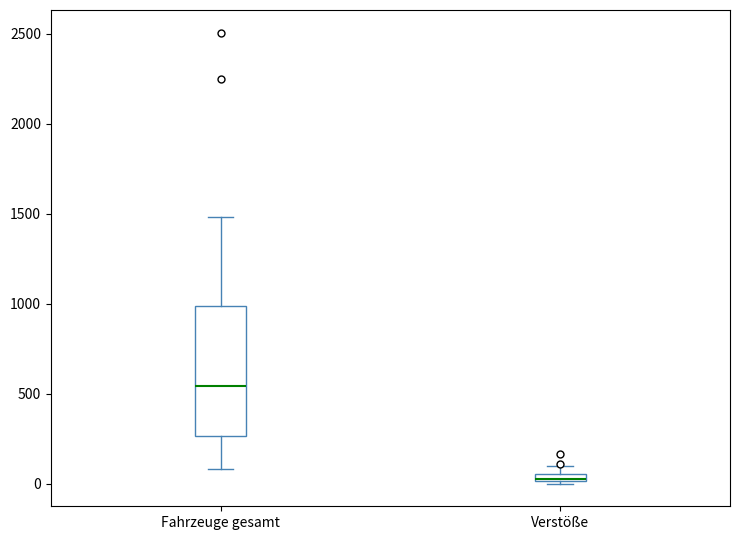

Where is the upper edge of the box for Verstöße on the y-axis? The values are not printed on the chart, so give them approximately, as read against the axis.

50